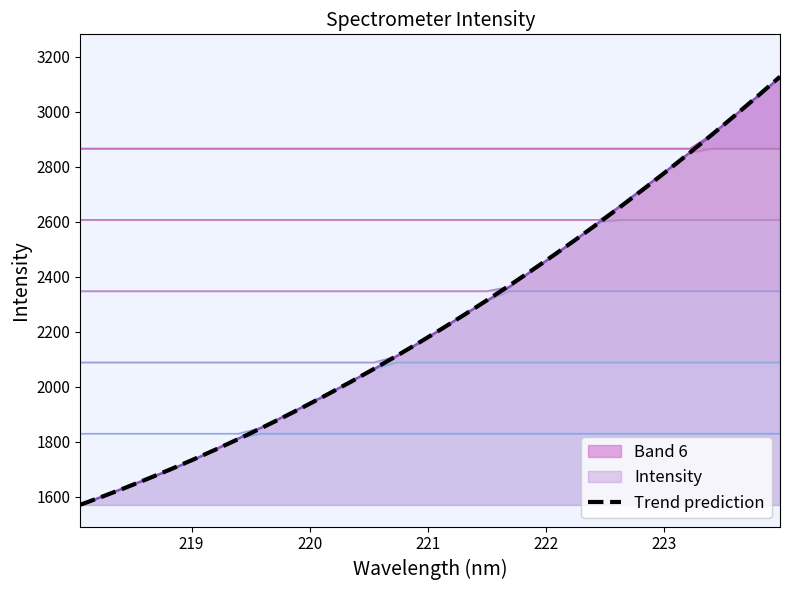

What is the maximum value for Intensity?

3125.0